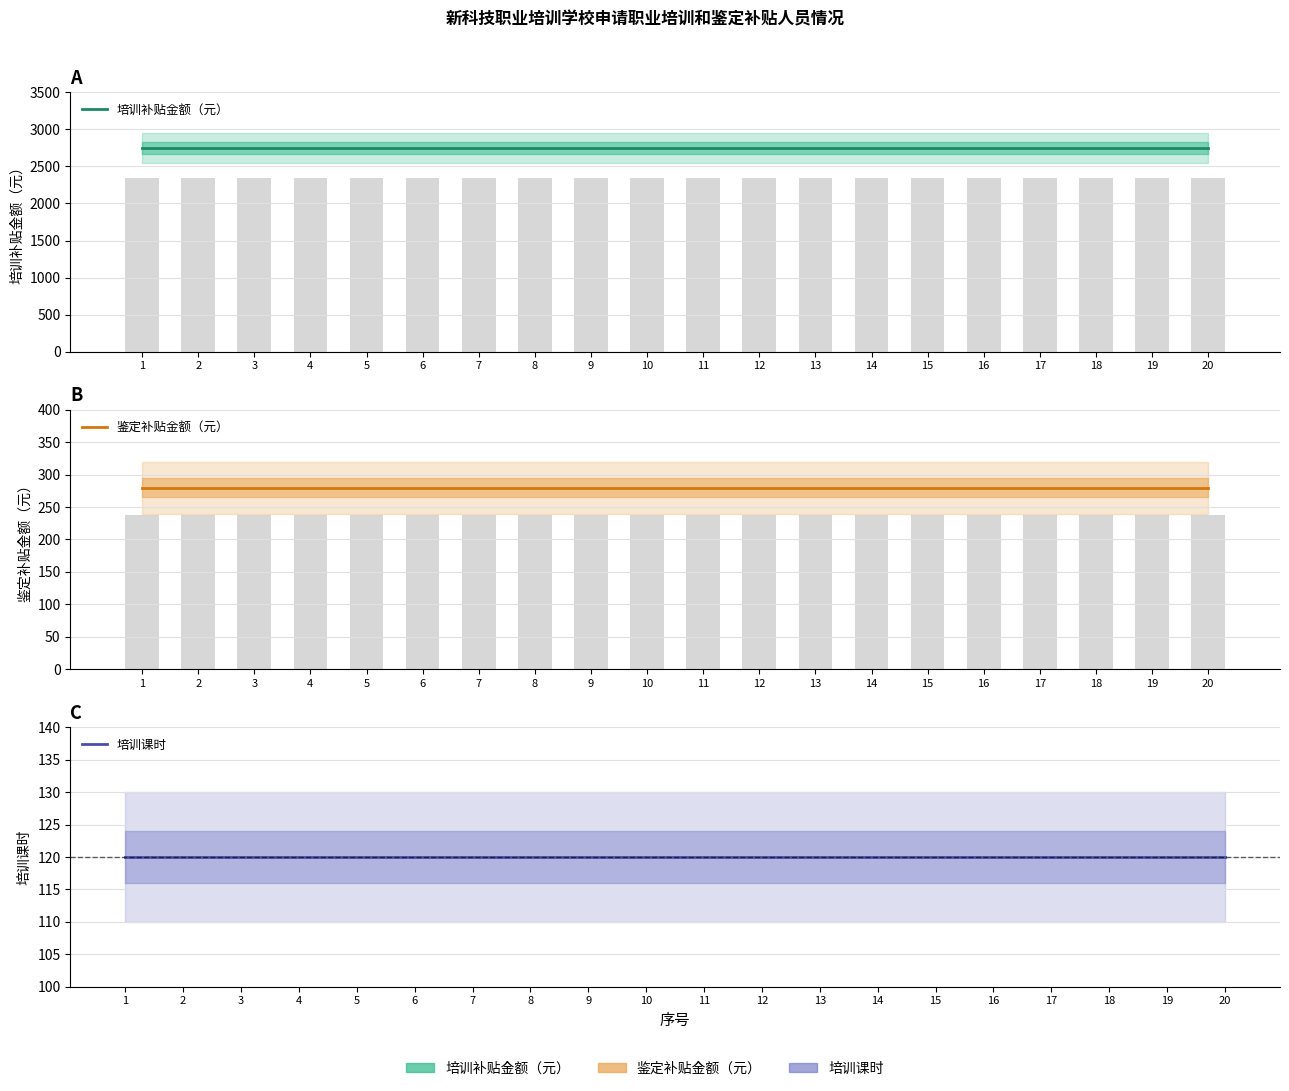

Reading left to right, transcribe all the data shown in this chart.

培训补贴金额（元）: 1=2750	2=2750	3=2750	4=2750	5=2750	6=2750	7=2750	8=2750	9=2750	10=2750	11=2750	12=2750	13=2750	14=2750	15=2750	16=2750	17=2750	18=2750	19=2750	20=2750
鉴定补贴金额（元）: 1=280	2=280	3=280	4=280	5=280	6=280	7=280	8=280	9=280	10=280	11=280	12=280	13=280	14=280	15=280	16=280	17=280	18=280	19=280	20=280
培训课时: 1=120	2=120	3=120	4=120	5=120	6=120	7=120	8=120	9=120	10=120	11=120	12=120	13=120	14=120	15=120	16=120	17=120	18=120	19=120	20=120